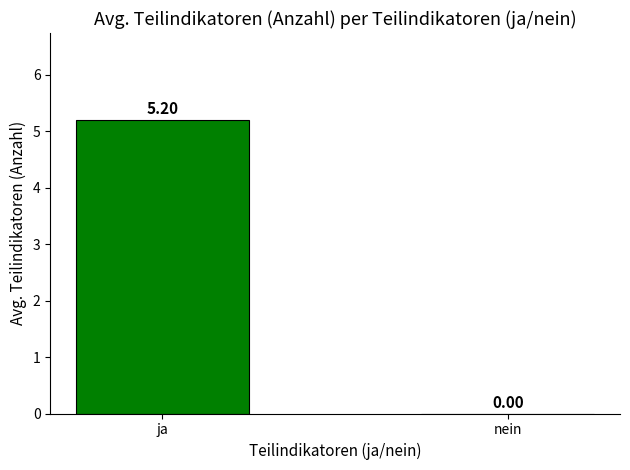

The value at ja is 1.5. True or false?

False